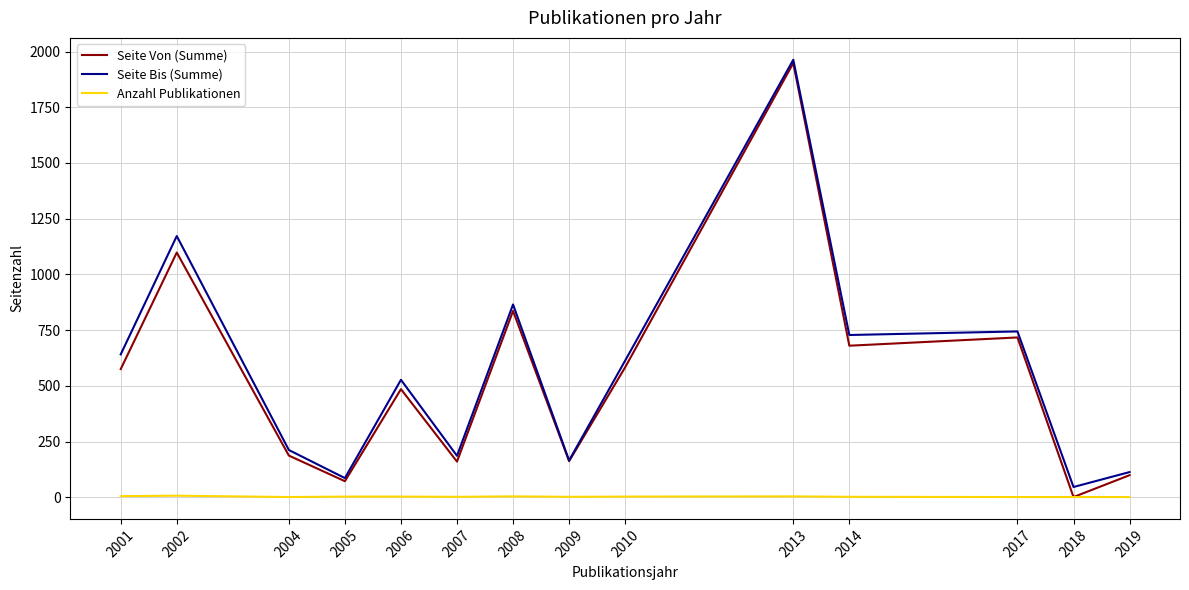

Is it true that Anzahl Publikationen equals 2 at 2014?

True